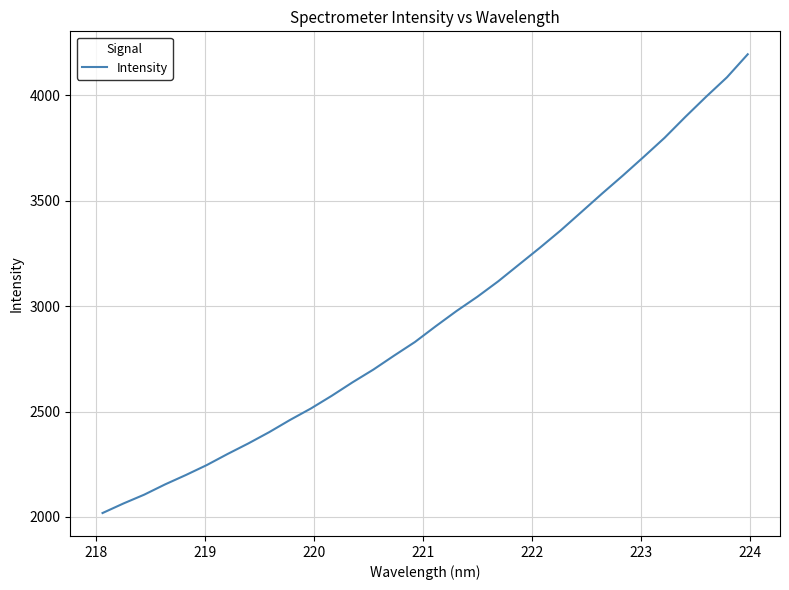

What is the minimum value shown in the chart?

2018.8